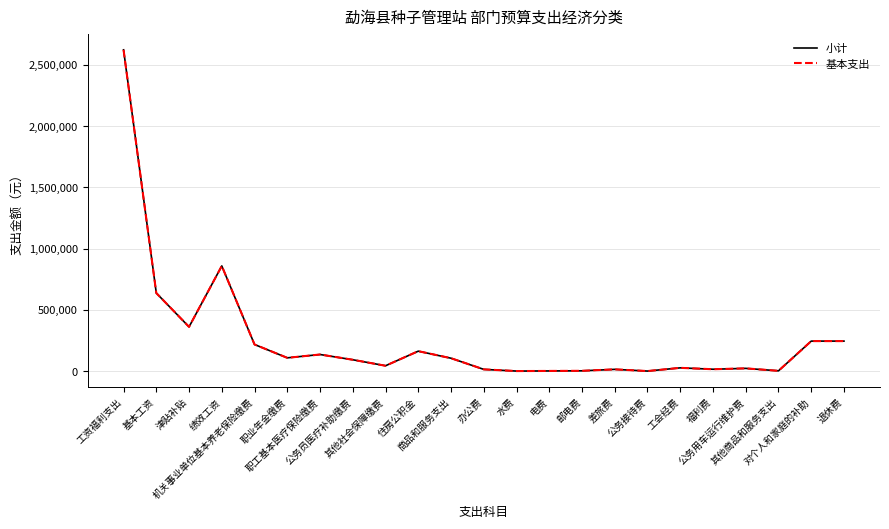

List the series in order of their peak value, highest first.

小计, 基本支出